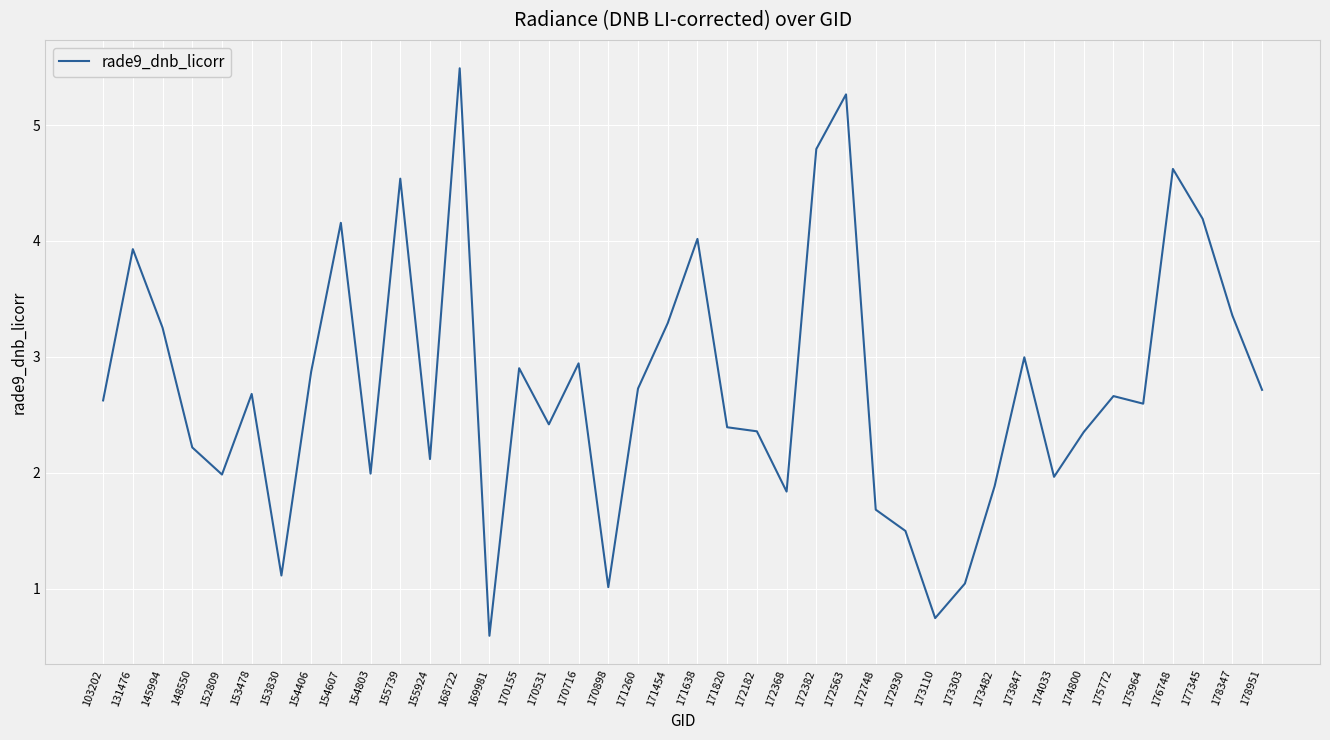

What is the minimum value shown in the chart?

0.6